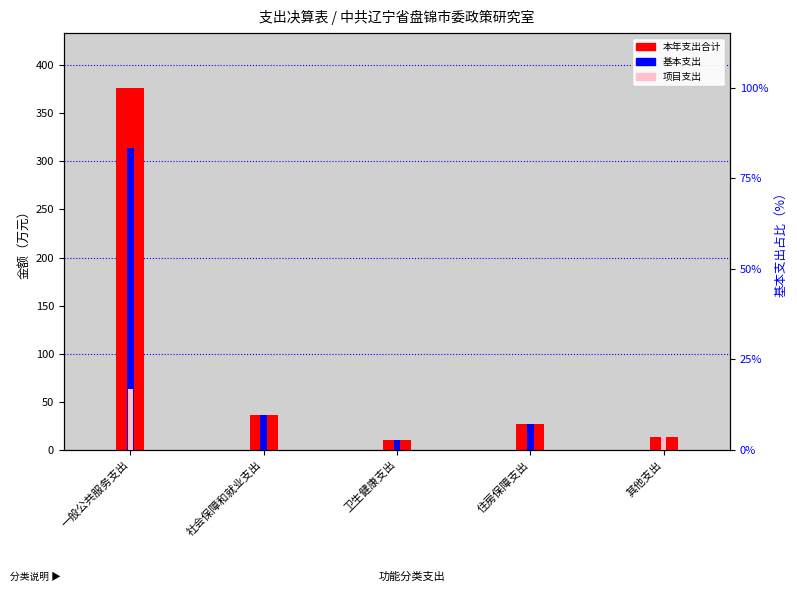

What is the label of the 2nd bar from the right?

住房保障支出